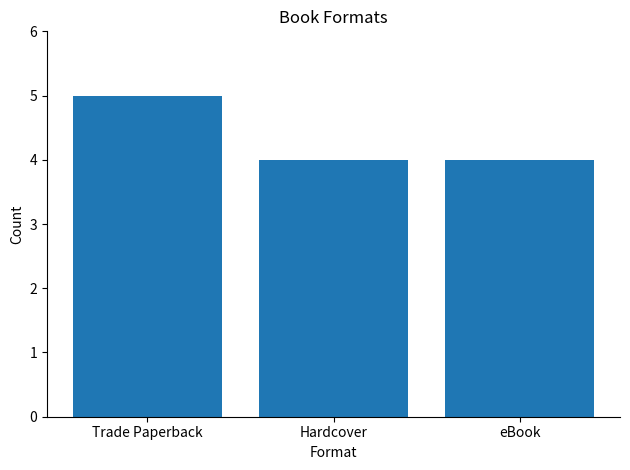

The value at eBook is 4. True or false?

True